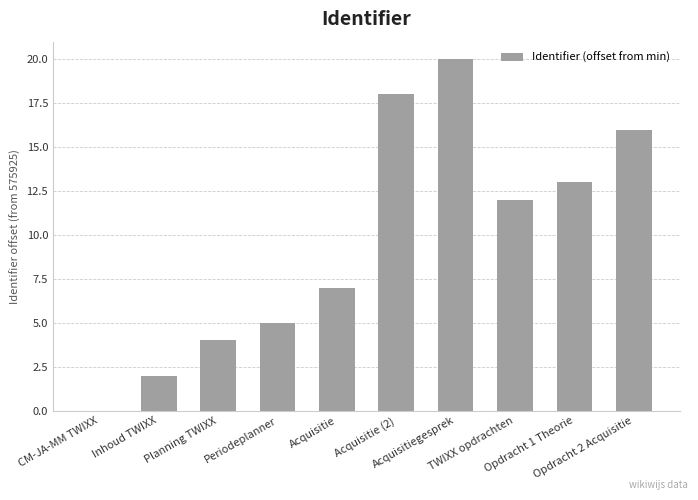

Reading left to right, what are all the values shown in this chart?

CM-JA-MM TWIXX=0	Inhoud TWIXX=2	Planning TWIXX=4	Periodeplanner=5	Acquisitie=7	Acquisitie (2)=18	Acquisitiegesprek=20	TWIXX opdrachten=12	Opdracht 1 Theorie=13	Opdracht 2 Acquisitie=16